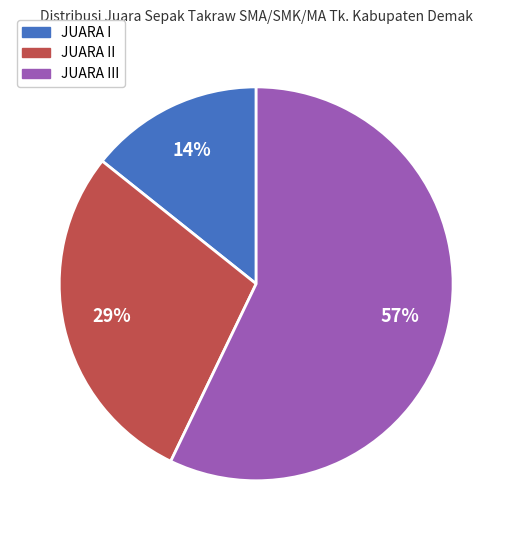

To the nearest percent, what is the difference between the largest and smallest slice percentages?

43%